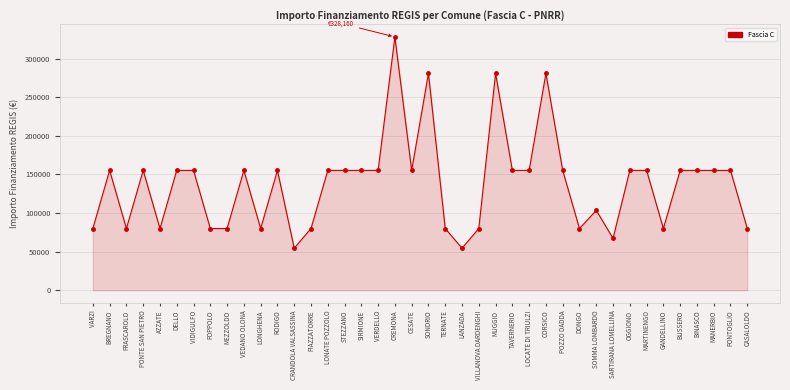

What is the sum of the values at LOCATE DI TRIULZI and AZZATE?

235156